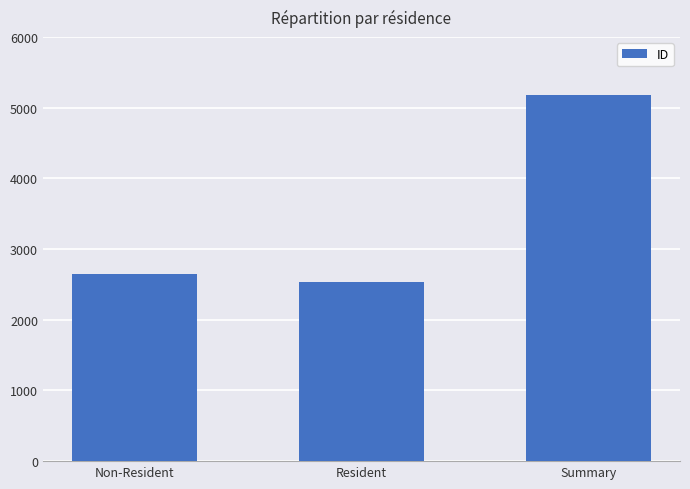

List the labels in order of value, largest first.

Summary, Non-Resident, Resident